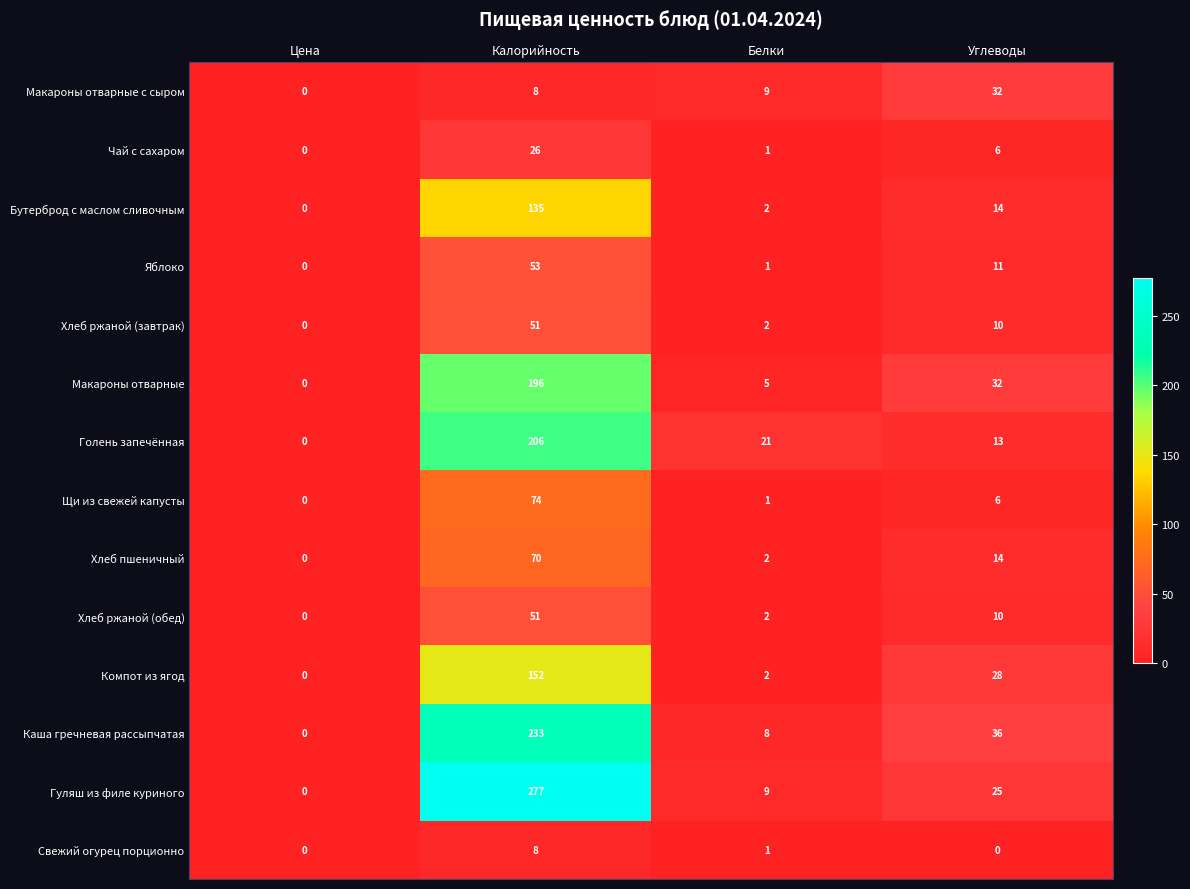

What is the sum of the Компот из ягод values at Белки and Калорийность?

154